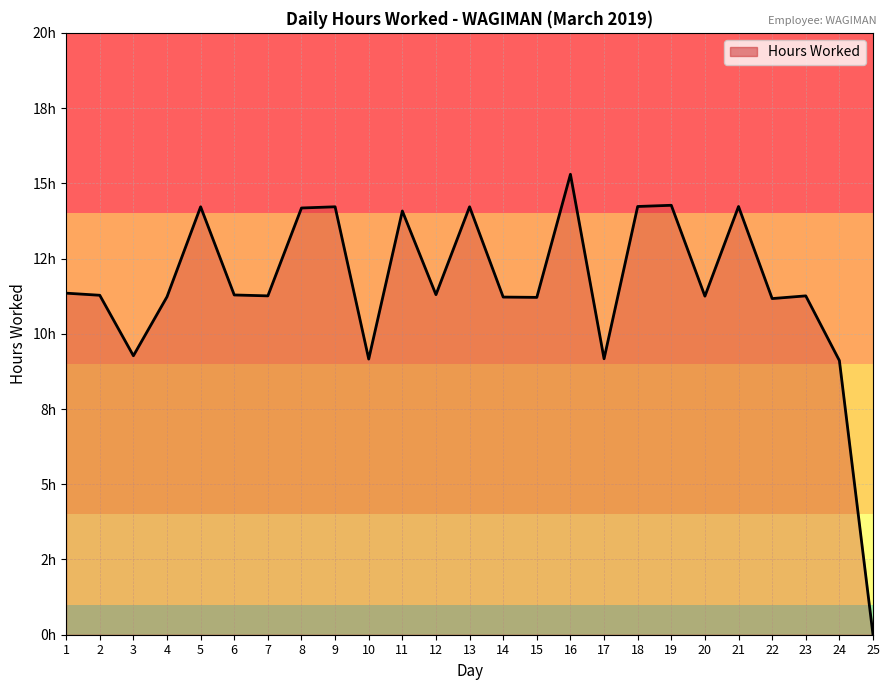

True or false: the data shows 11.3 at 12.

True